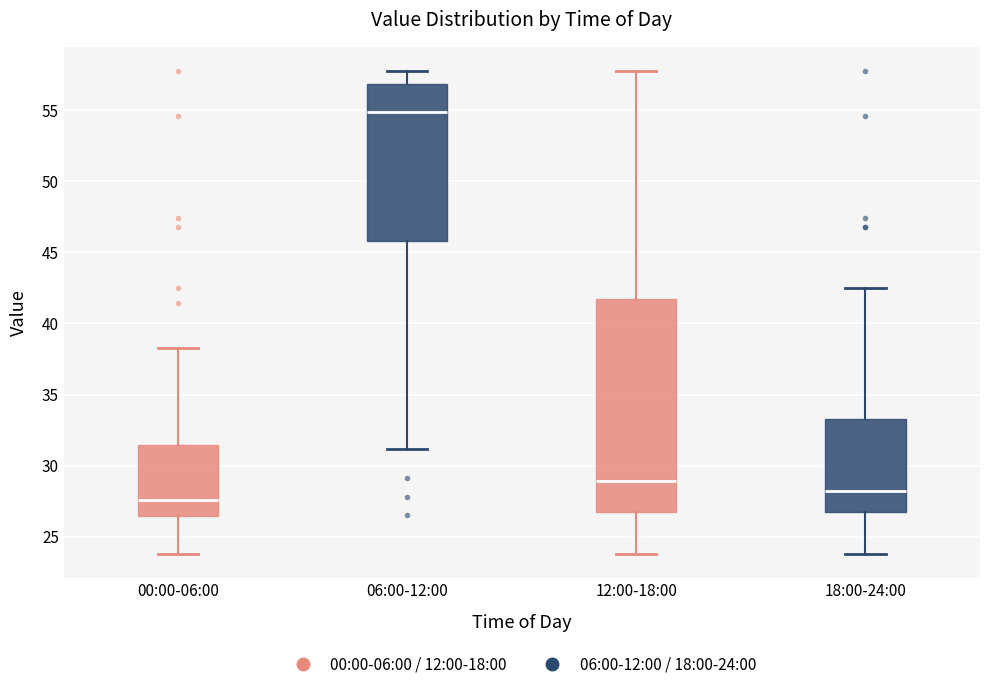

Comparing the boxes themselves (not the whiskers), which one is the tallest?

12:00-18:00